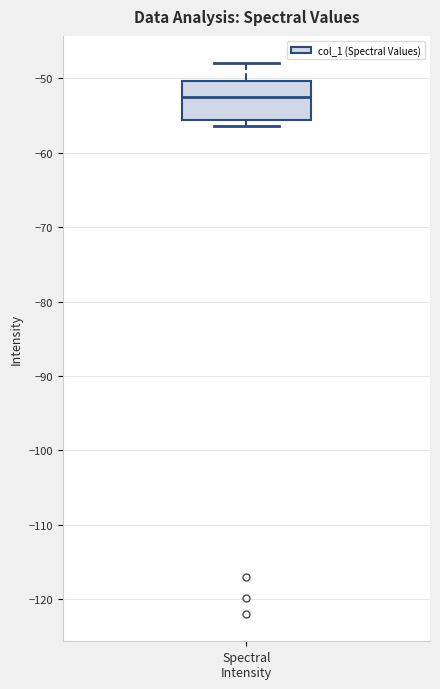

Read this box plot against the y-axis: the position of the median line, the range covered by the box, and the ends of both whiskers. The values are not printed on the chart, so give them approximately, as read against the axis.

median -53, box -56 to -50, whiskers -56 (just below the box's lower edge) to -48